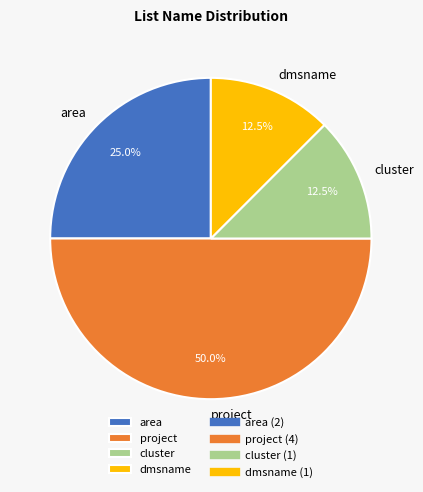

Between project and area, which is larger?

project